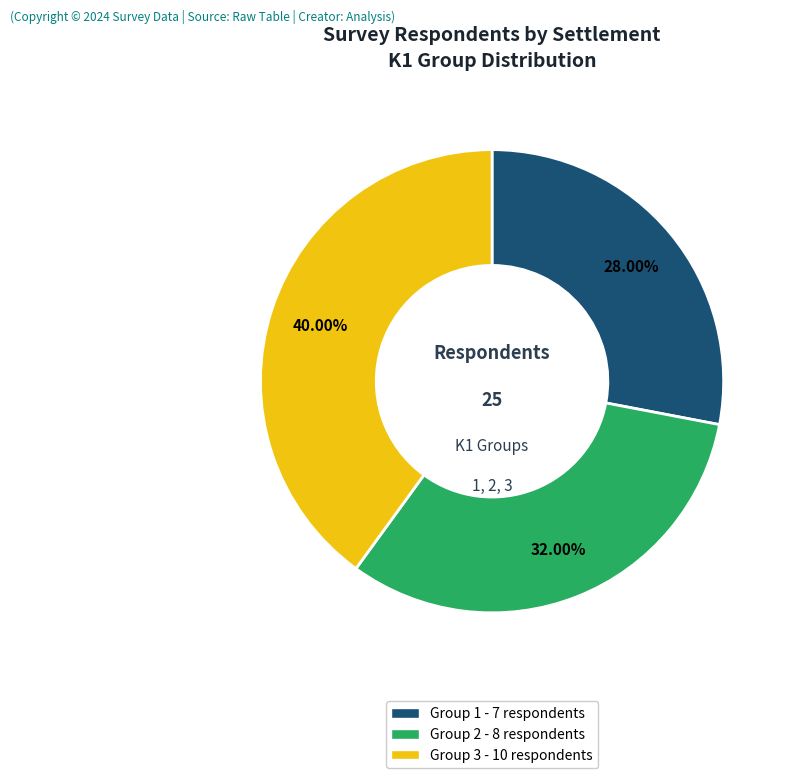

To the nearest percent, what is the average slice percentage?

33%